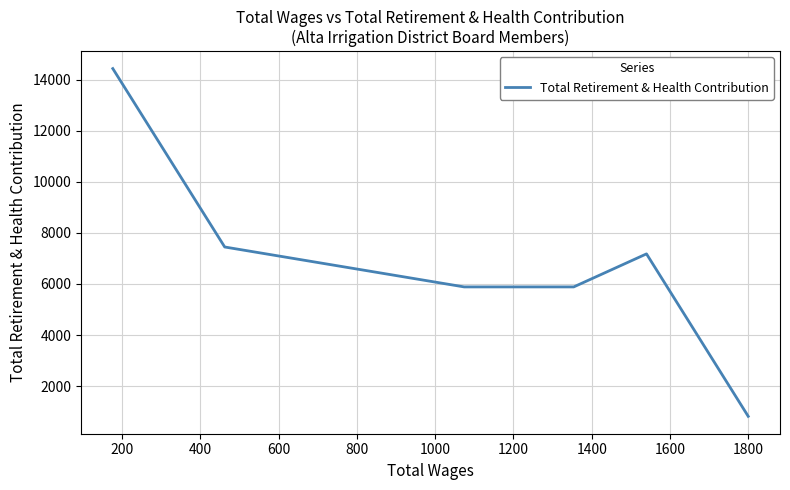

How many lines are shown in the chart?

1